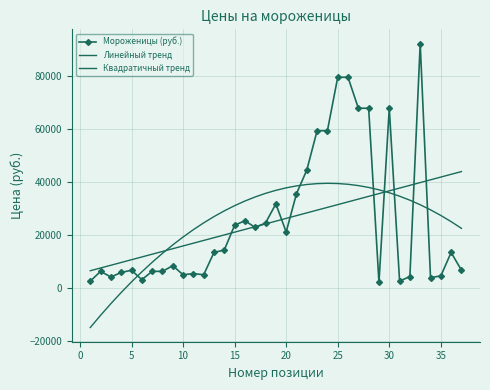

Does the chart have visible grid lines?

Yes